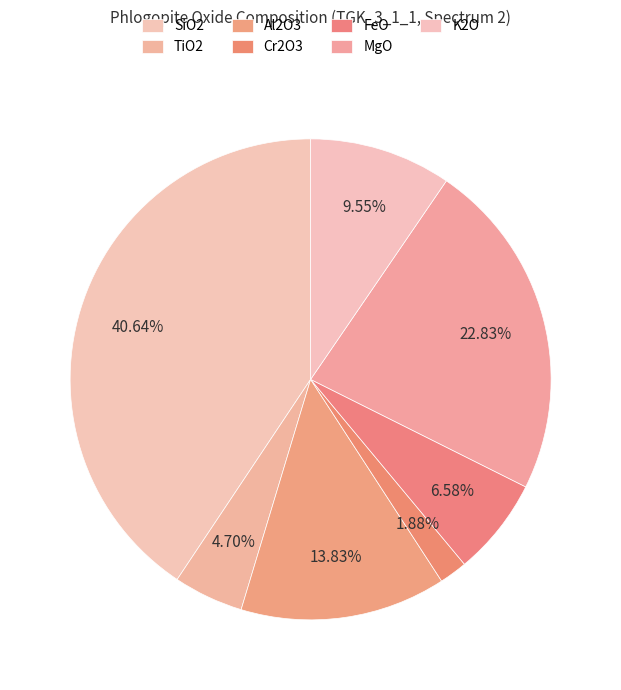

How many slices are in this pie chart?

7